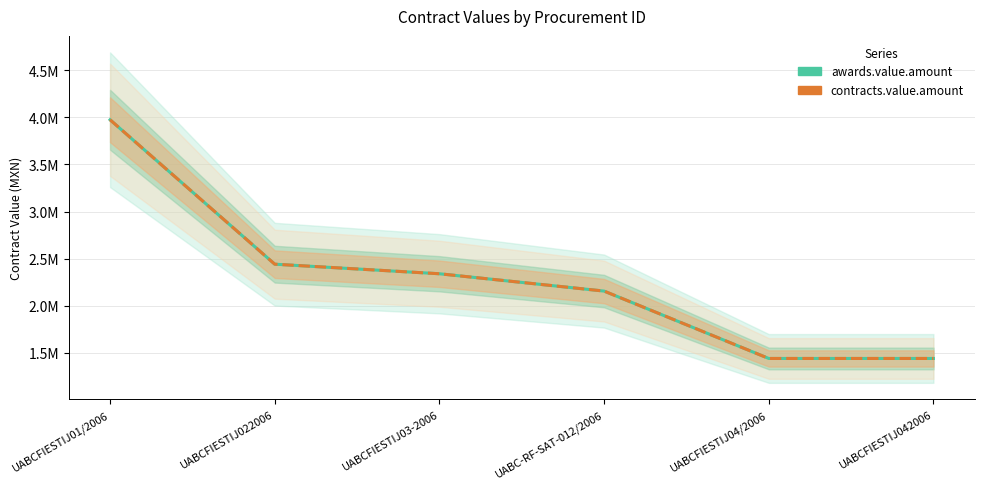

What is the maximum value for contracts.value.amount?

3974649.1